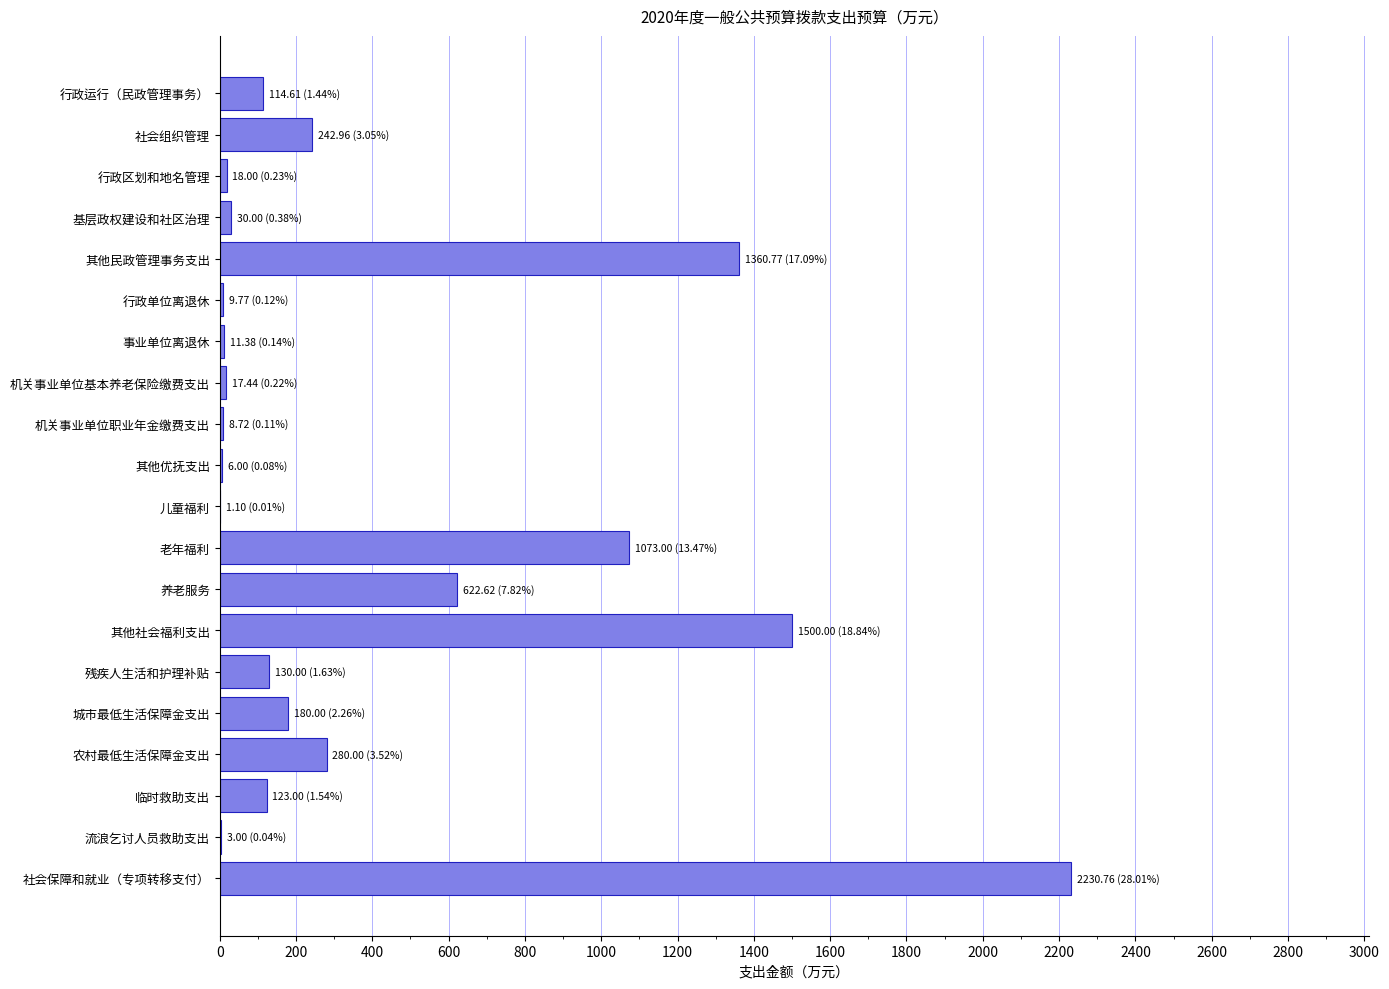

Which has a higher value, 老年福利 or 城市最低生活保障金支出?

老年福利